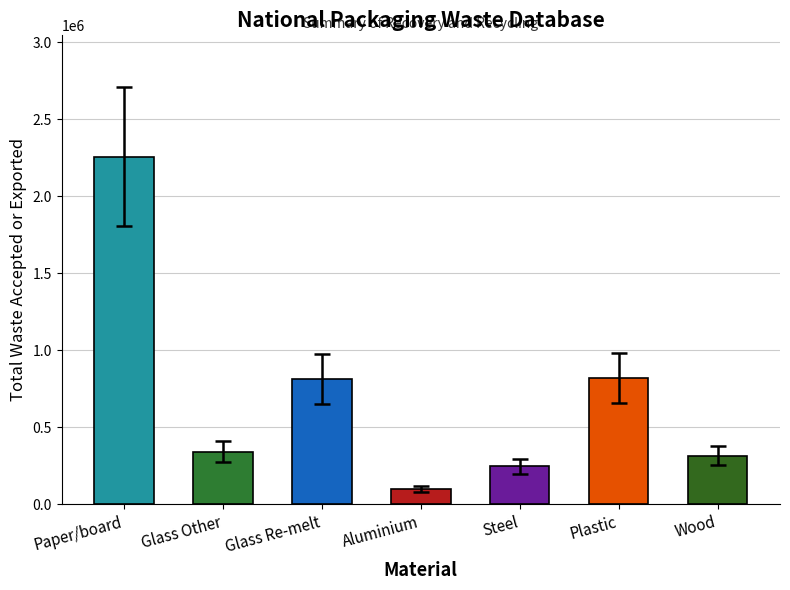

What is the change in value from Glass Re-melt to Plastic?

+8833